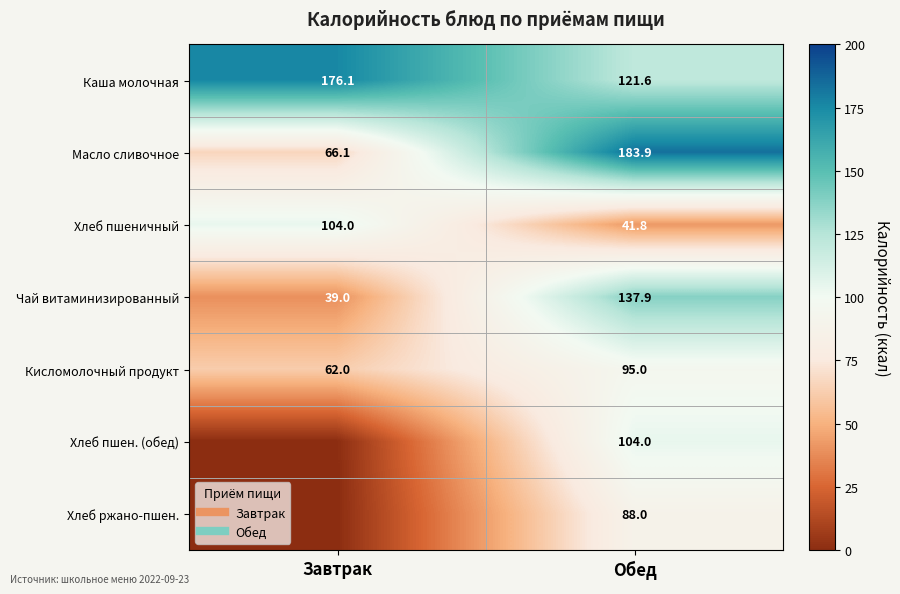

Rank the series by their maximum value, from highest to lowest.

Масло сливочное, Каша молочная, Чай витаминизированный, Хлеб пшеничный, Хлеб пшен. (обед), Кисломолочный продукт, Хлеб ржано-пшен.